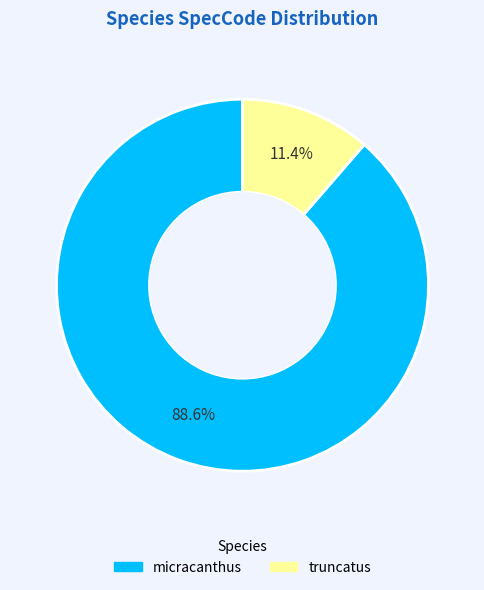

Which slice is the smallest?

truncatus